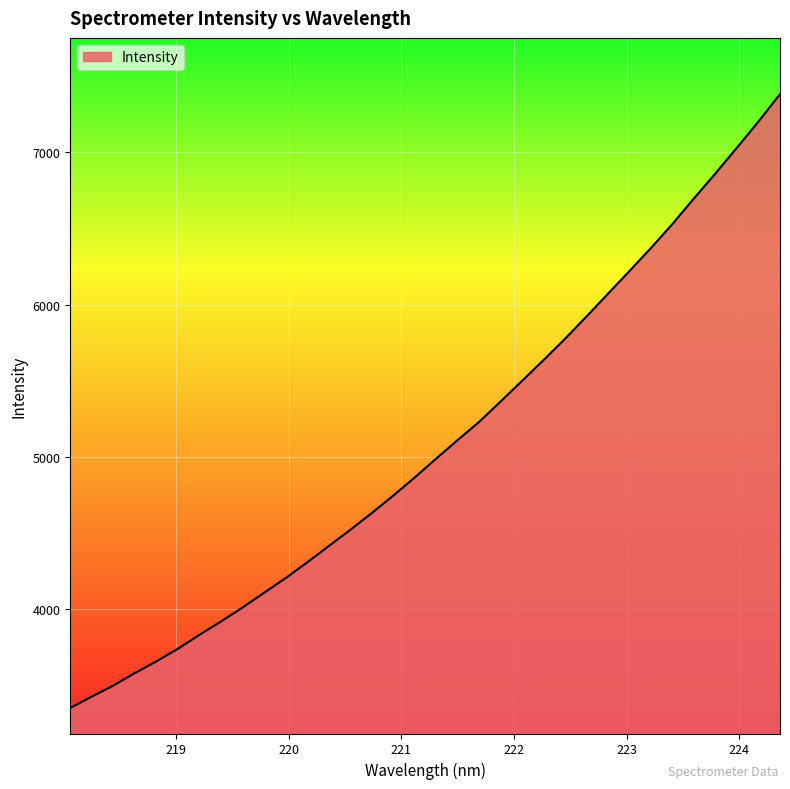

Reading left to right, what are all the values shown in this chart?

3351.7	3426.6	3498.7	3580.9	3657.7	3740.2	3831.8	3919.4	4010.8	4107.4	4204.1	4307.0	4413.6	4520.0	4630.3	4745.2	4864.3	4988.6	5110.4	5229.9	5363.8	5499.8	5636.1	5776.0	5922.8	6072.1	6221.1	6372.3	6530.0	6697.8	6861.5	7030.8	7201.4	7381.4